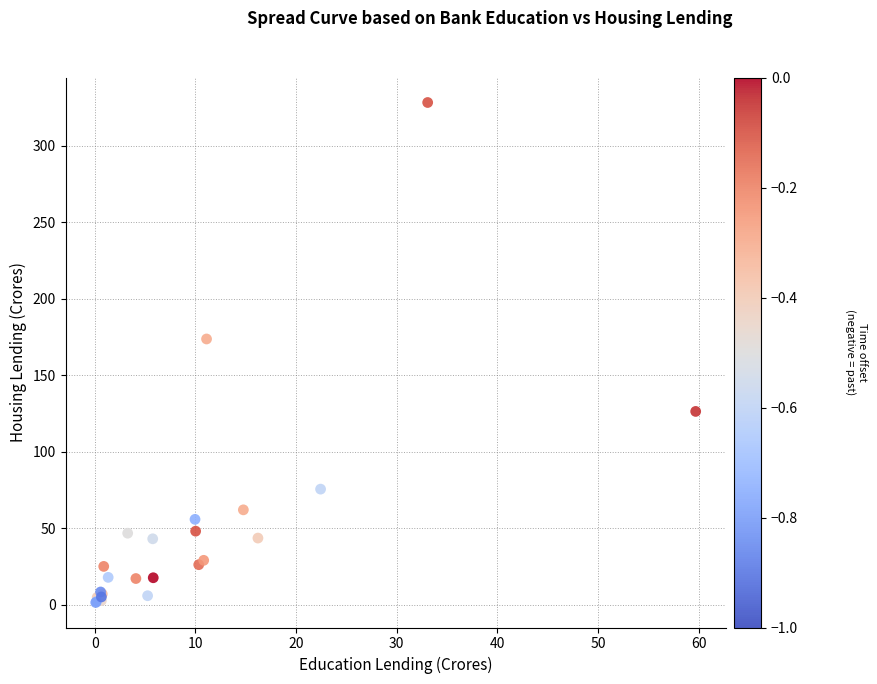

What Y value in the scatter plot is closest to 164?

173.6